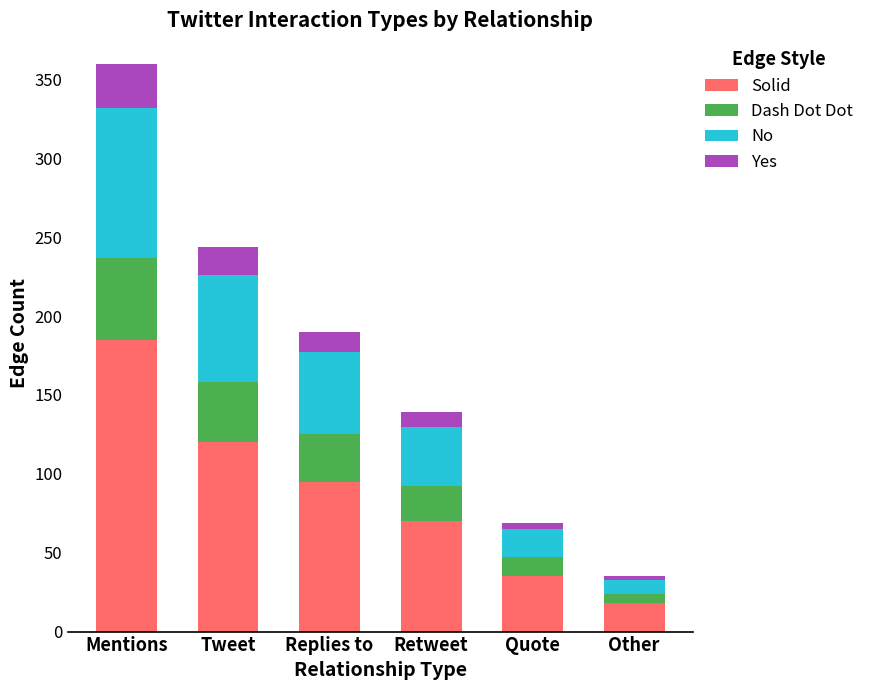

What is the total value across all series at Mentions?

360